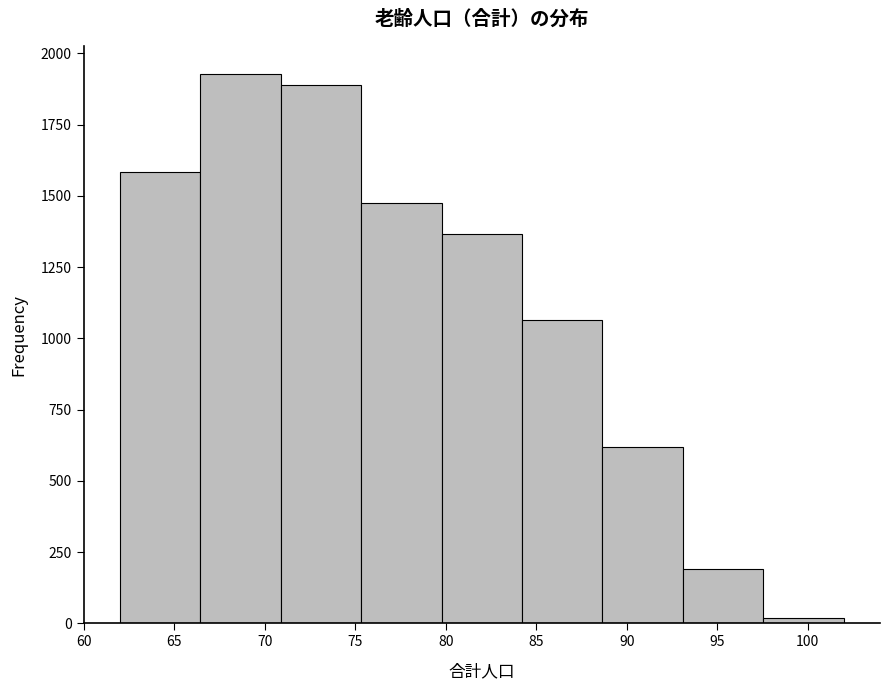

Reading left to right, list every bar in this chart as the range it spans on the x-axis followed by its height. Neither the bar edges nor the heights are printed on the chart, so give them approximately, as read against the axes.

62.0 to 66.5: 1600
66.5 to 71.0: 1950
71.0 to 75.5: 1900
75.5 to 80.0: 1450
80.0 to 84.0: 1350
84.0 to 88.5: 1050
88.5 to 93.0: 600
93.0 to 97.5: 200
97.5 to 102.0: under 50